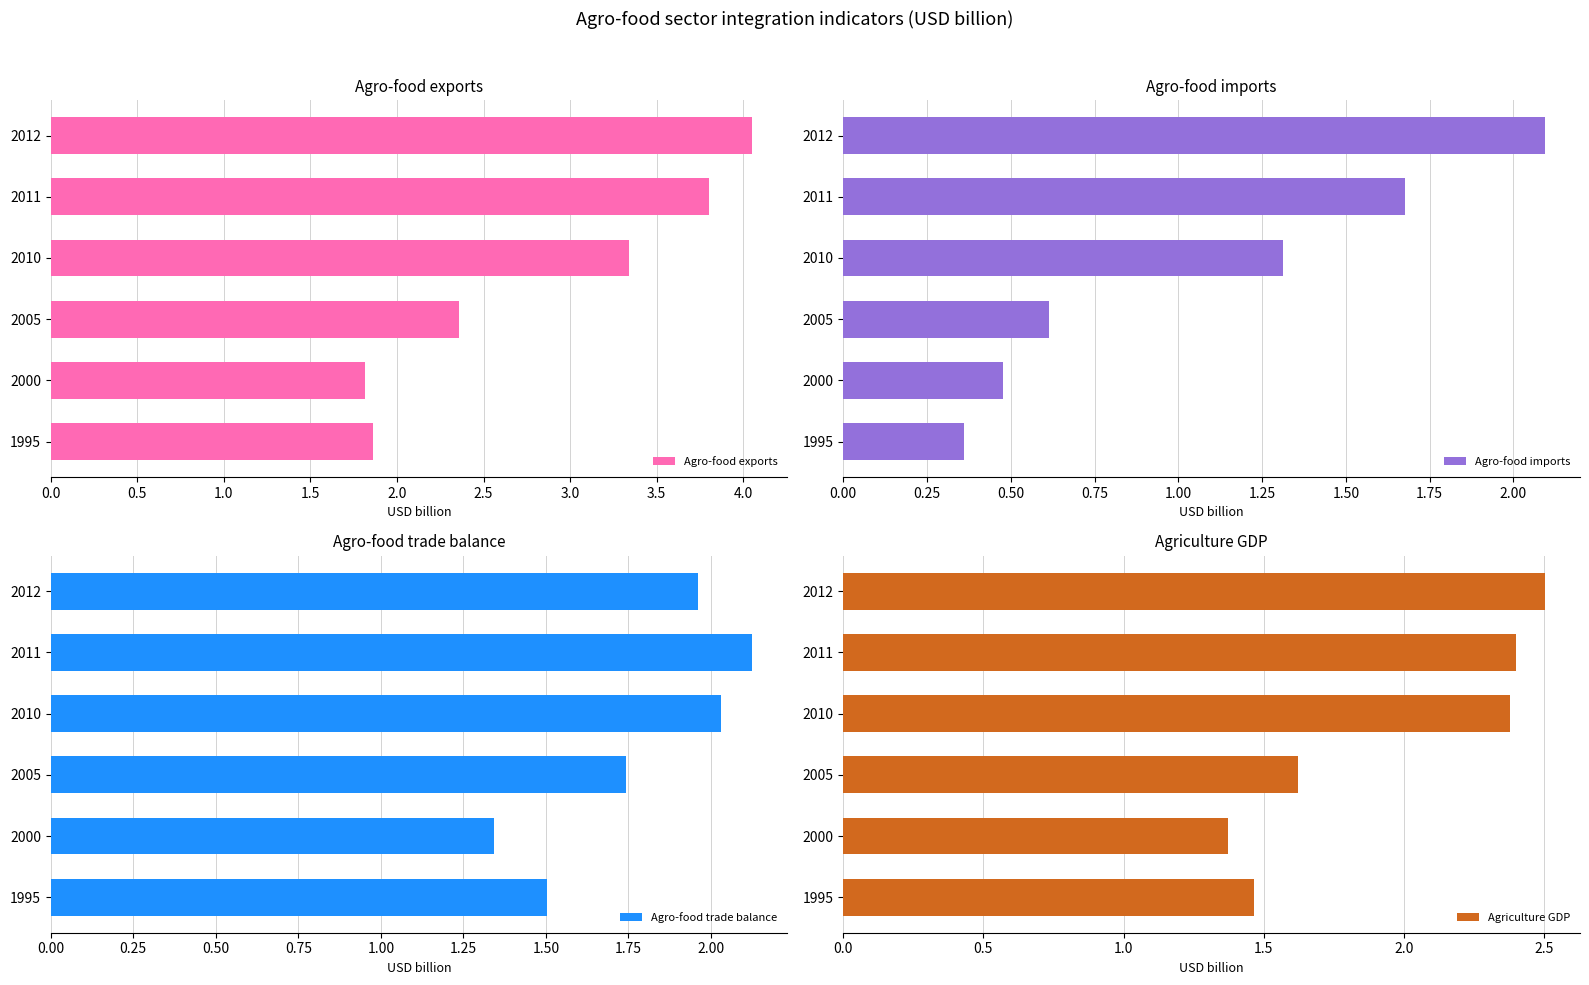

At which label is Agro-food trade balance closest to 1?

2000